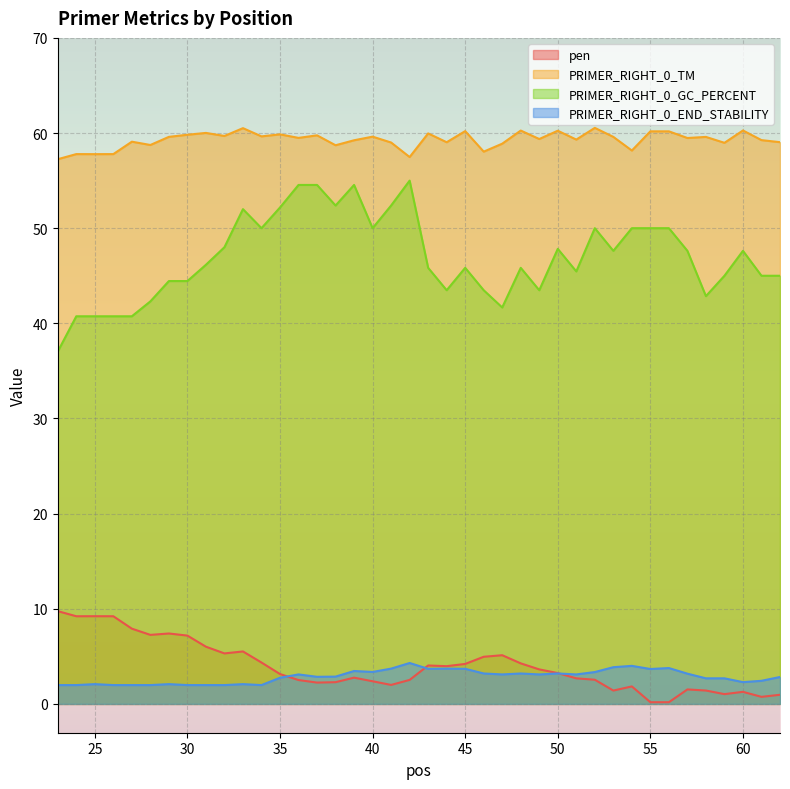

How many lines are shown in the chart?

4